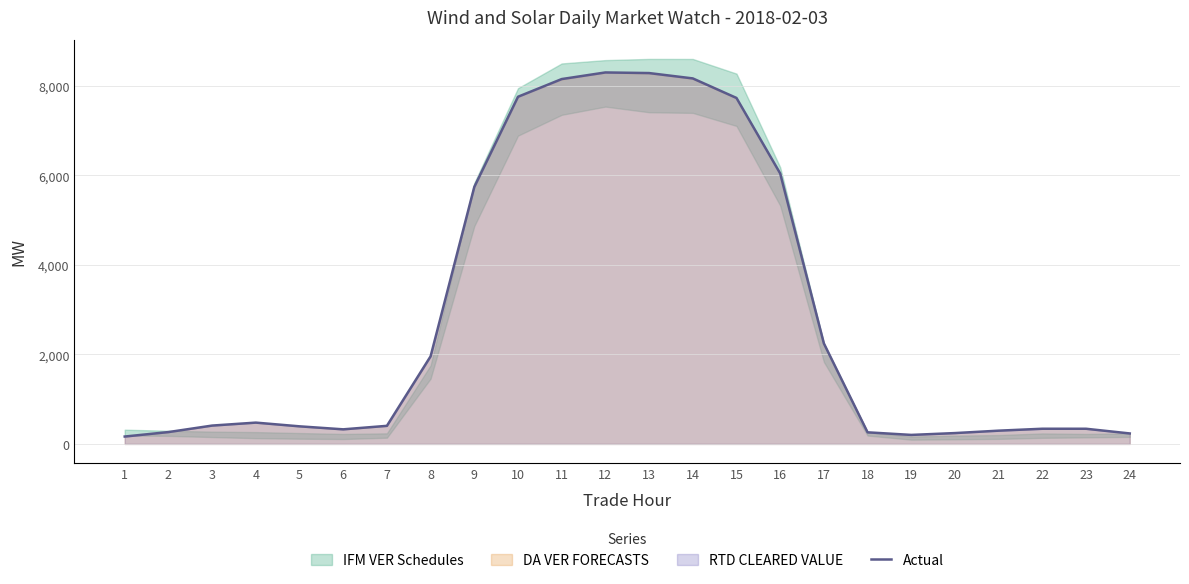

How many interior local peaks (higher than both neighbors) does the data have?

3